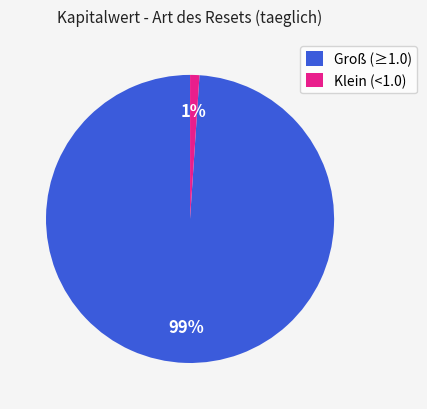

Rank the categories by value from highest to lowest.

Groß (≥1.0), Klein (<1.0)